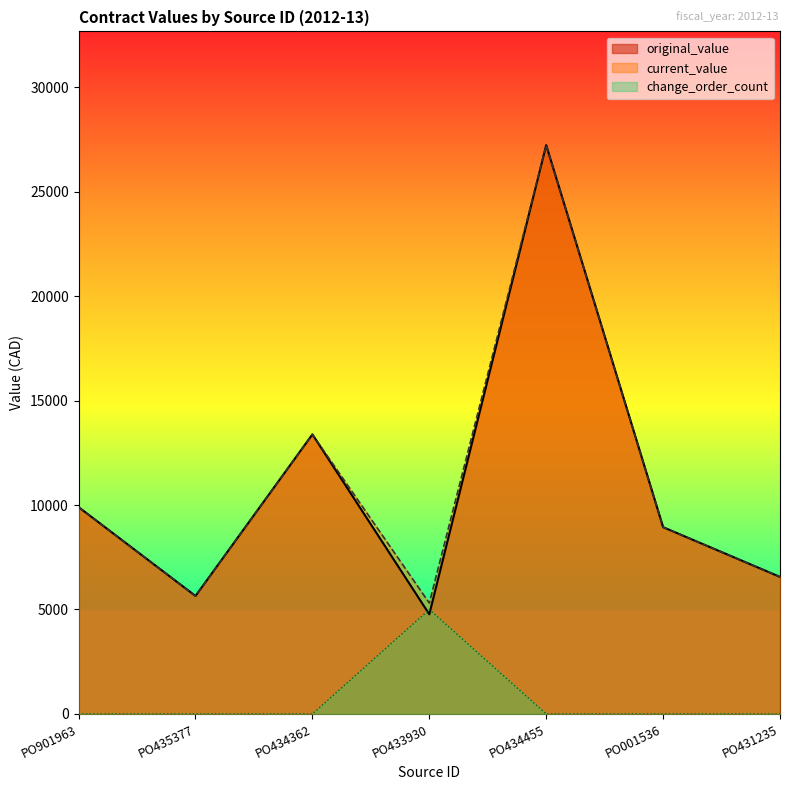

Reading right to left, extract all data points from this chart.

original_value: PO431235=6560.0	PO001536=8940.0	PO434455=27225.0	PO433930=4770.0	PO434362=13380.8	PO435377=5647.0	PO901963=9900.0
current_value: PO431235=6560.0	PO001536=8940.0	PO434455=27225.0	PO433930=5307.8	PO434362=13380.8	PO435377=5647.0	PO901963=9900.0
change_order_count: PO431235=0.0	PO001536=0.0	PO434455=0.0	PO433930=5000.0	PO434362=0.0	PO435377=0.0	PO901963=0.0